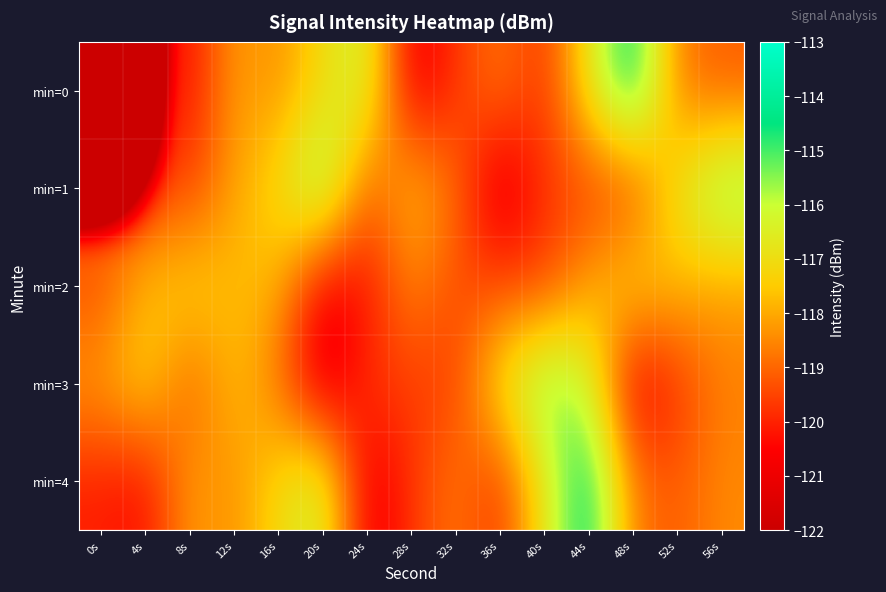

What is the spread (max minus min) of values at 32s?

1.1